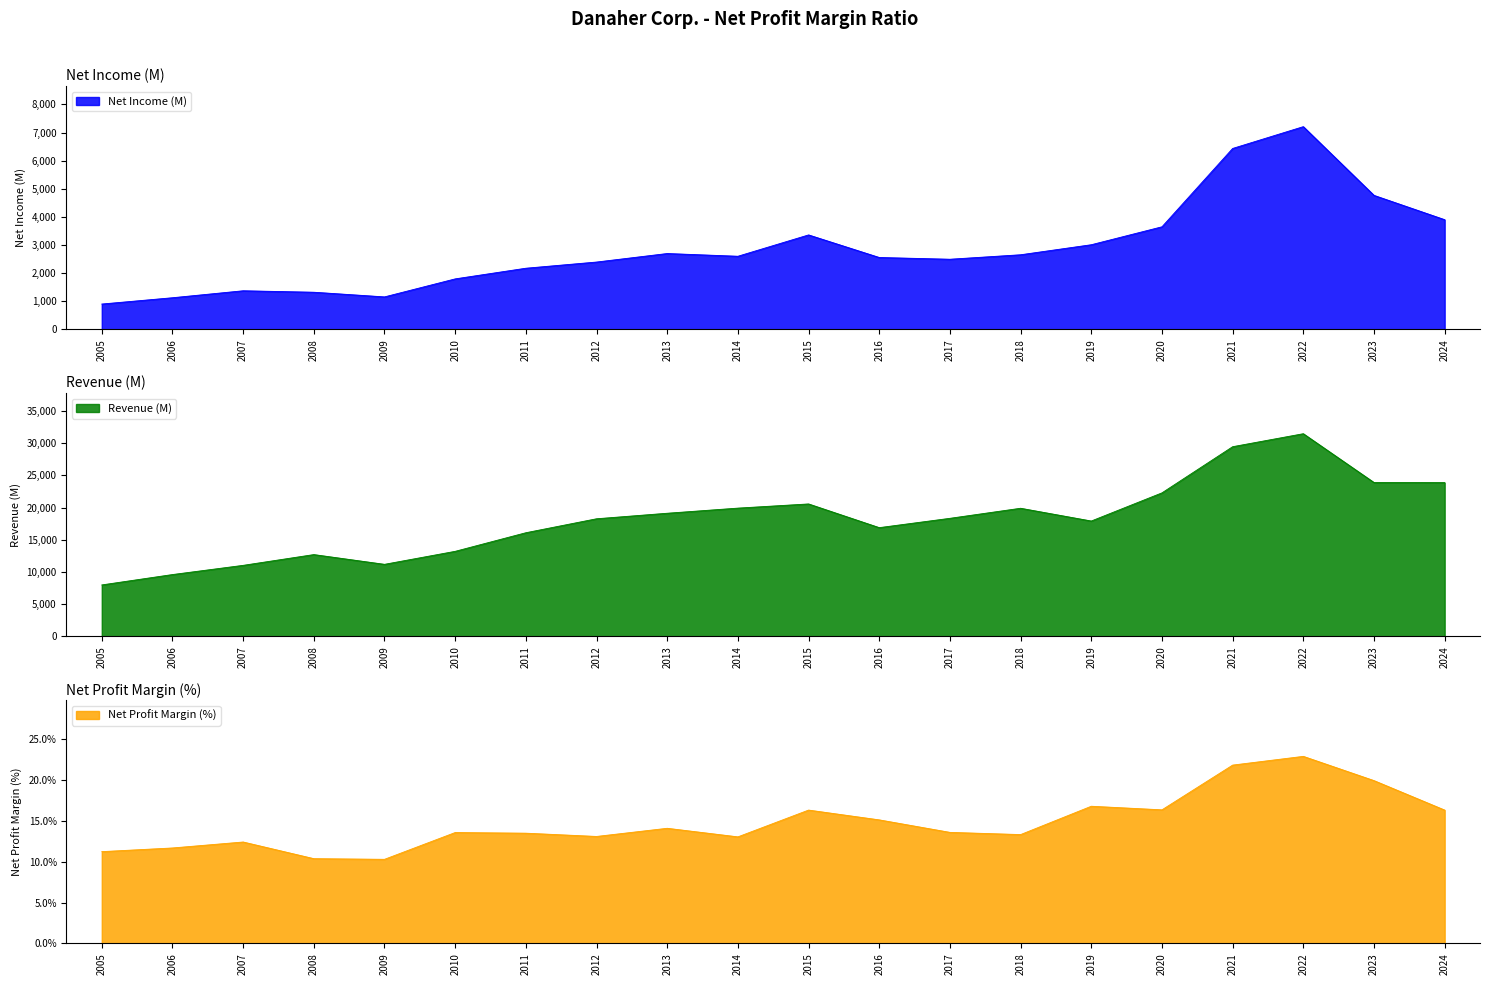

True or false: Net Income (M) has more than 0 points higher than both neighbors.

True